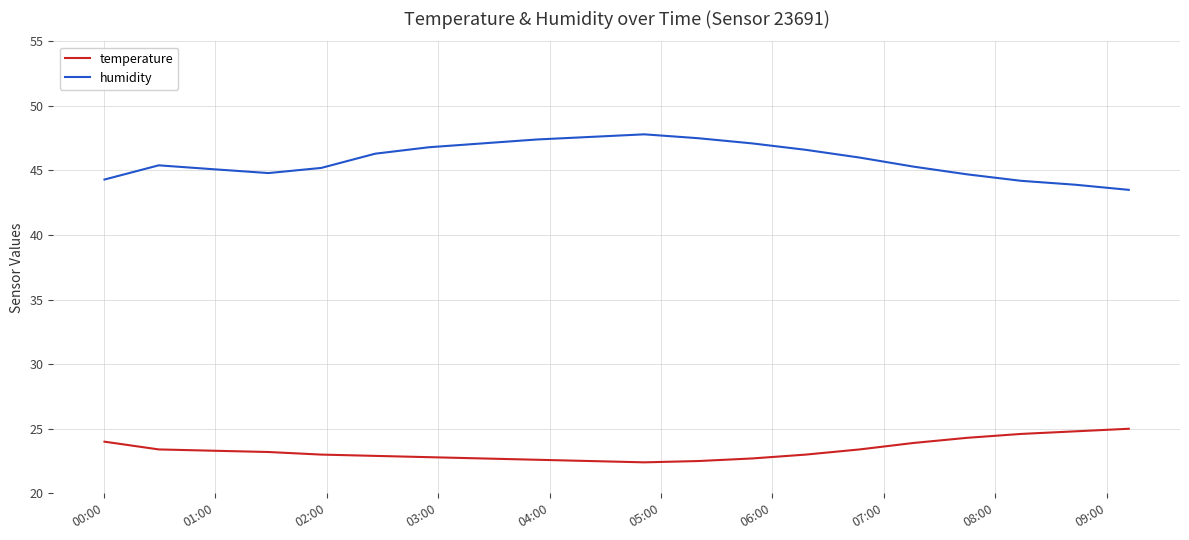

What is the difference between the maximum and minimum values in the temperature series?

2.6